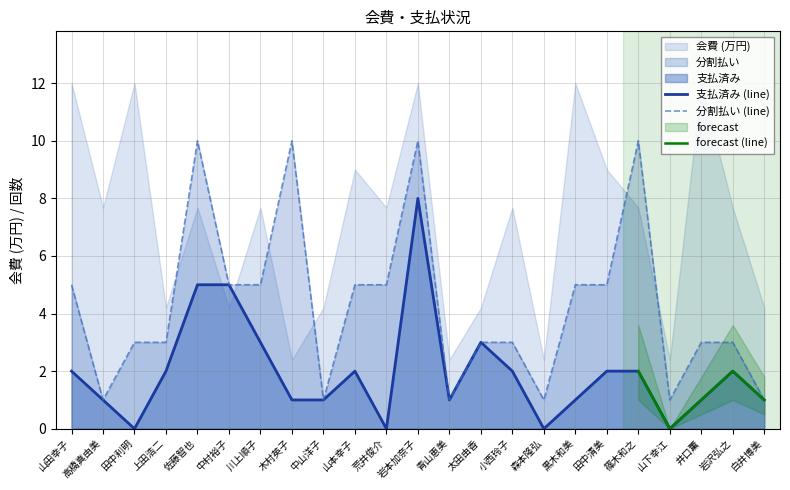

Read the 分割払い value at 川上順子.

5